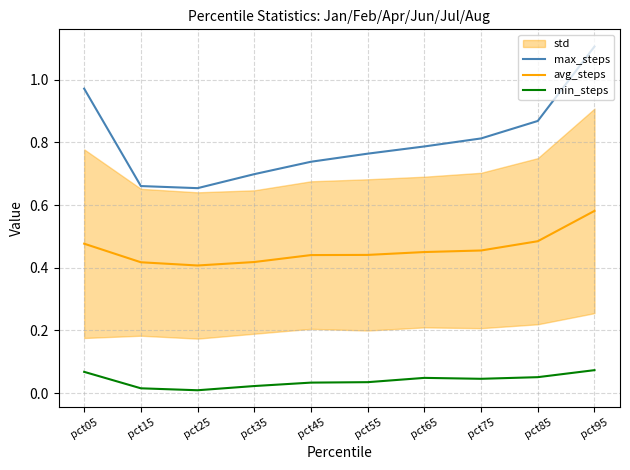

What is the spread (max minus min) of values at pct05?

0.9